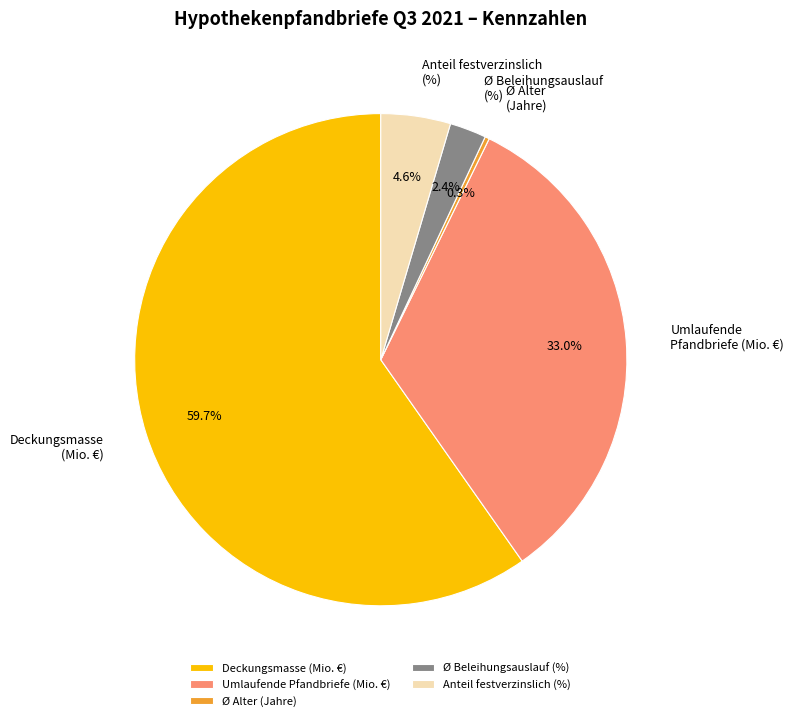

What is the largest slice in the pie chart?

Deckungsmasse (Mio. €)